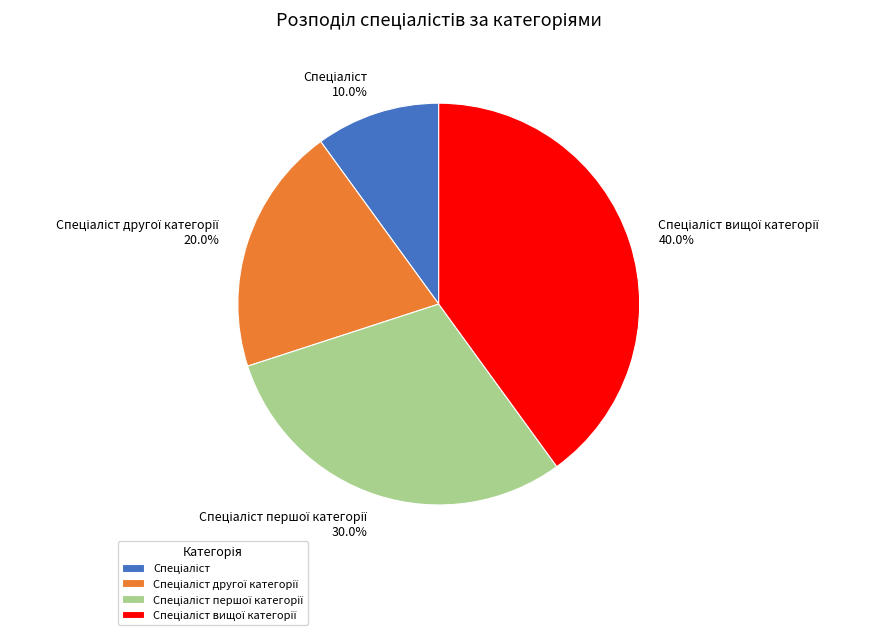

Does any single category account for the majority?

No